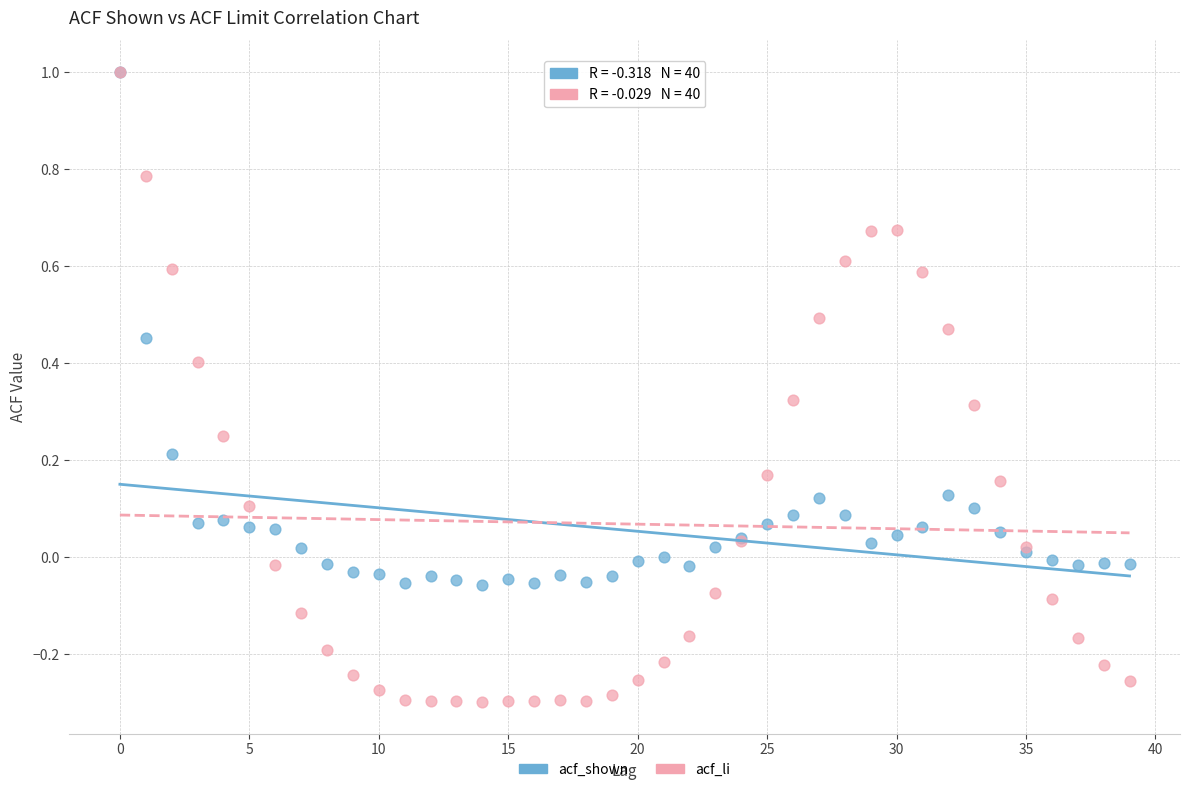

Which series has the largest Y range (max minus min)?

acf_li